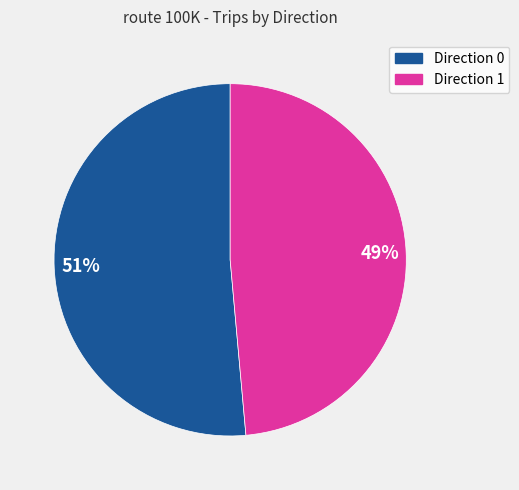

Between Direction 1 and Direction 0, which is larger?

Direction 0